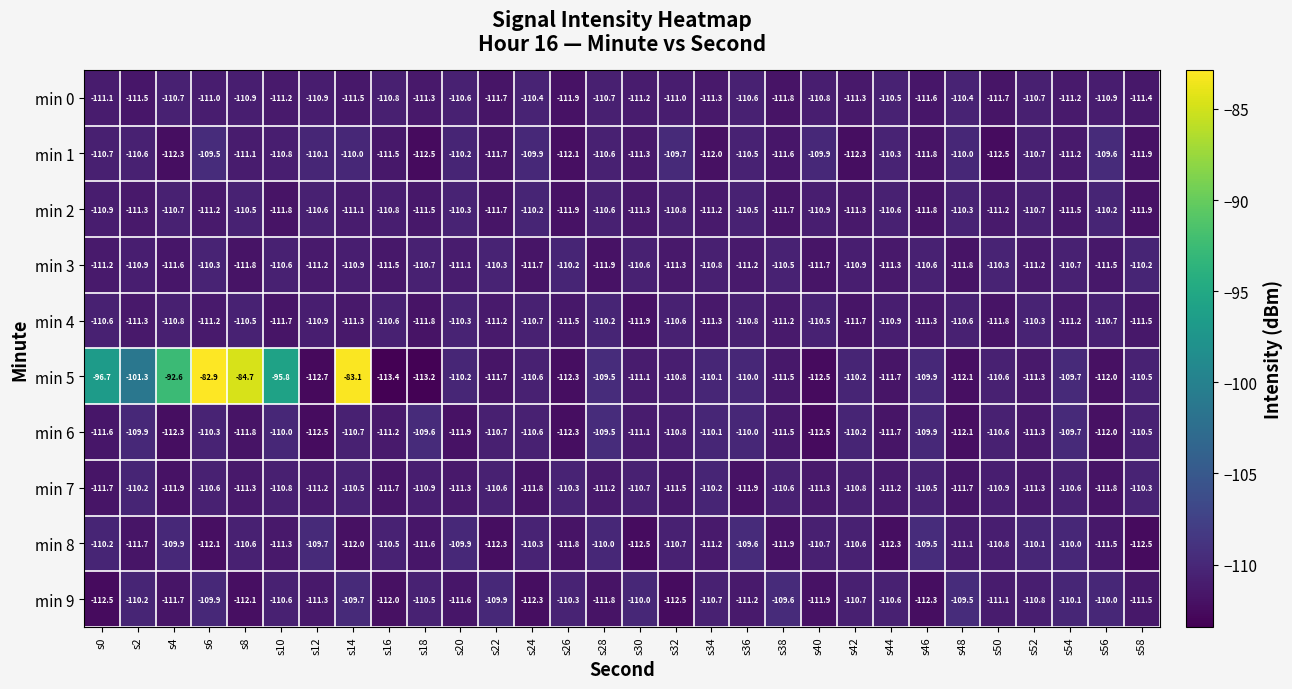

What is the maximum value for min 9?

-109.5